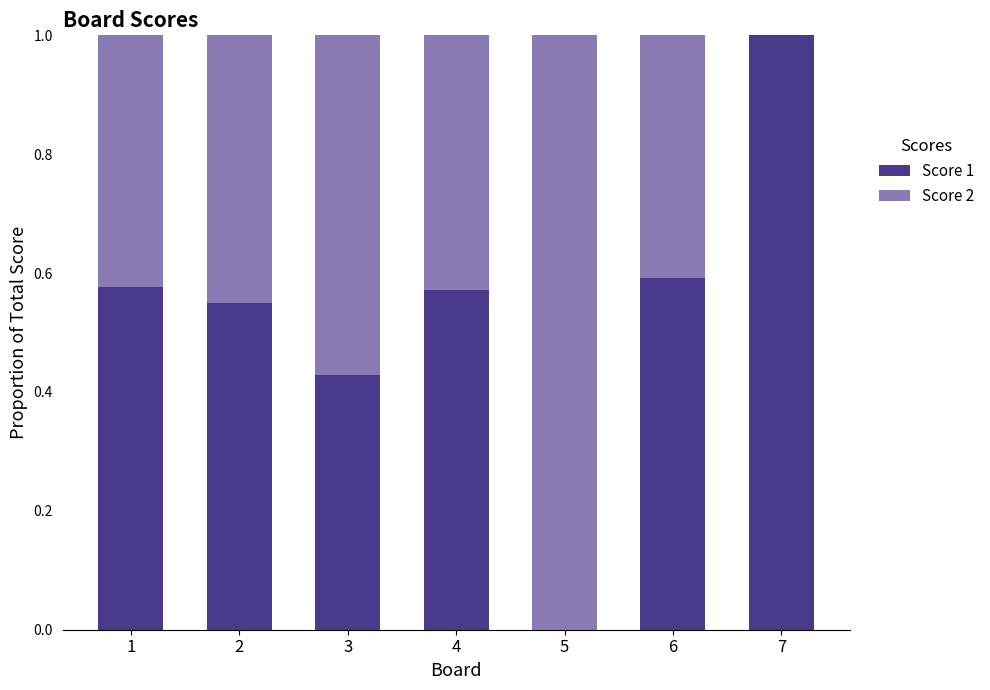

Count the Score 1 values in the range 0 to 1.

7